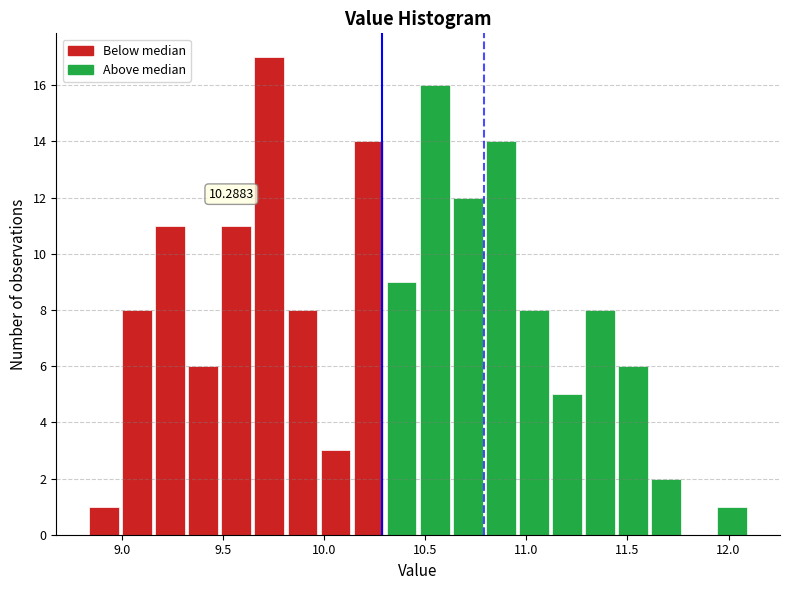

Around what value on the x-axis is the tallest bar? Give the approximate position of its centre, as read against the axis.

9.75